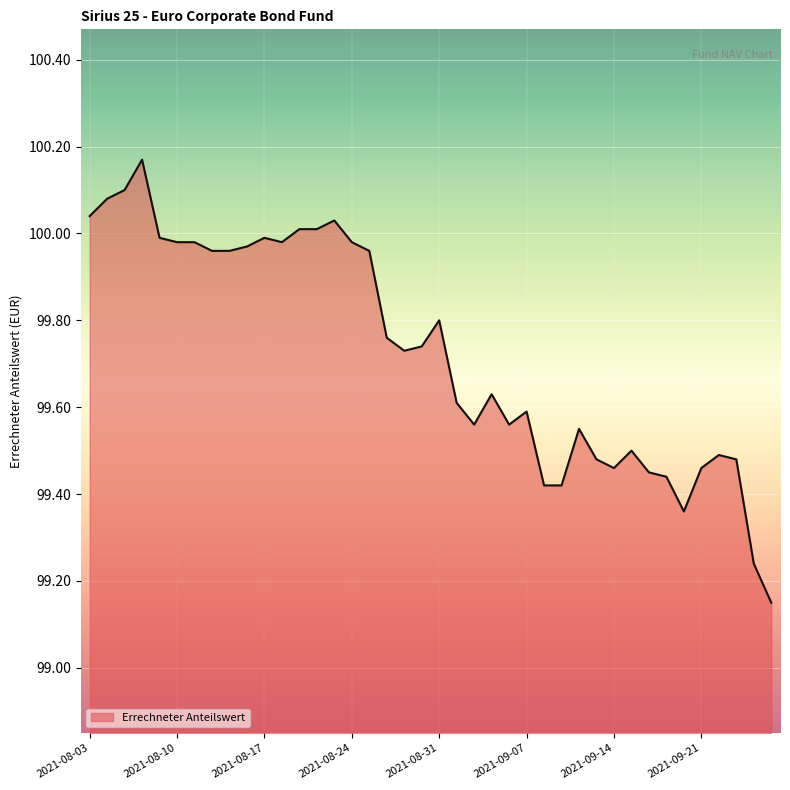

What is the difference between the maximum and minimum values?

1.0